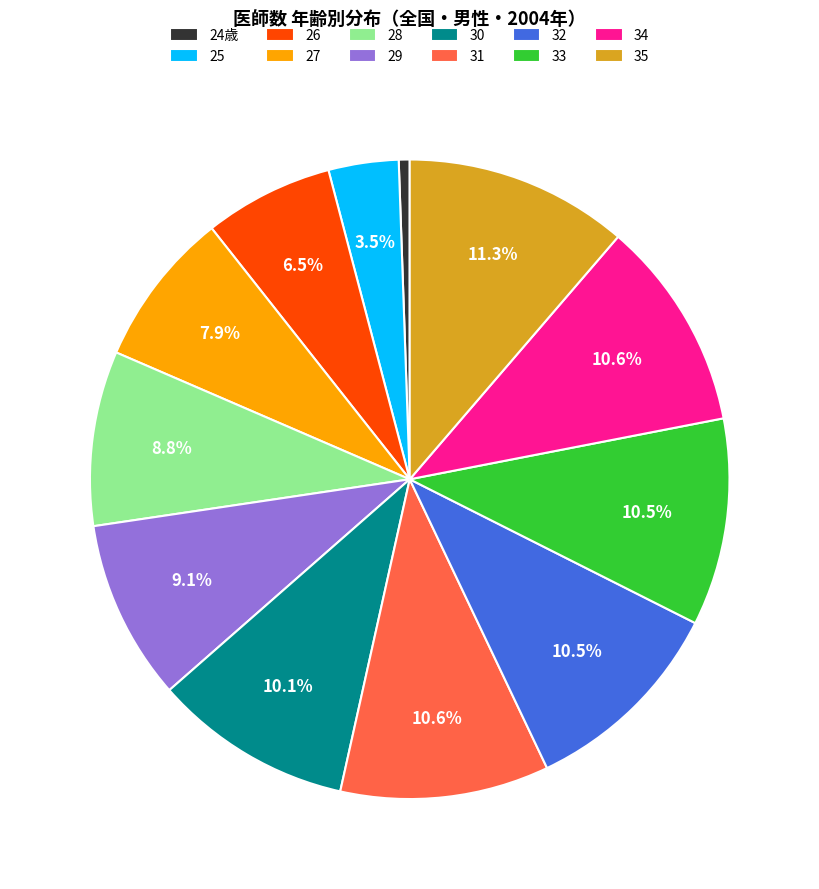

To the nearest percent, what is the average slice percentage?

8%